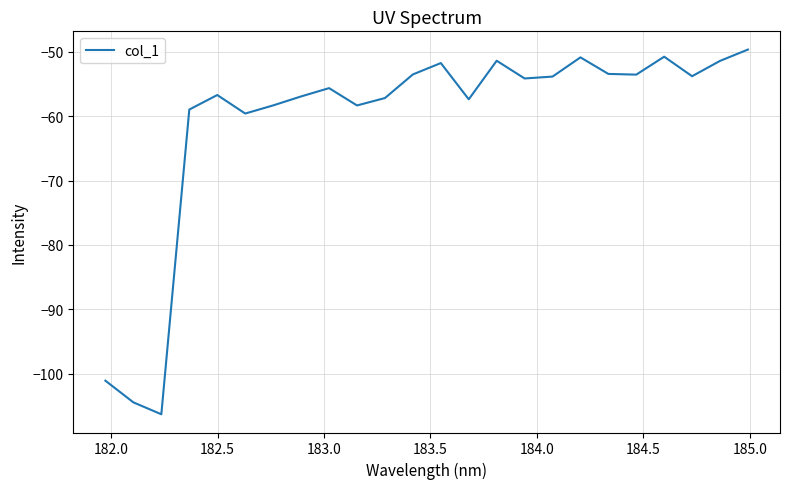

What is the difference between the second highest and minimum values?

55.6